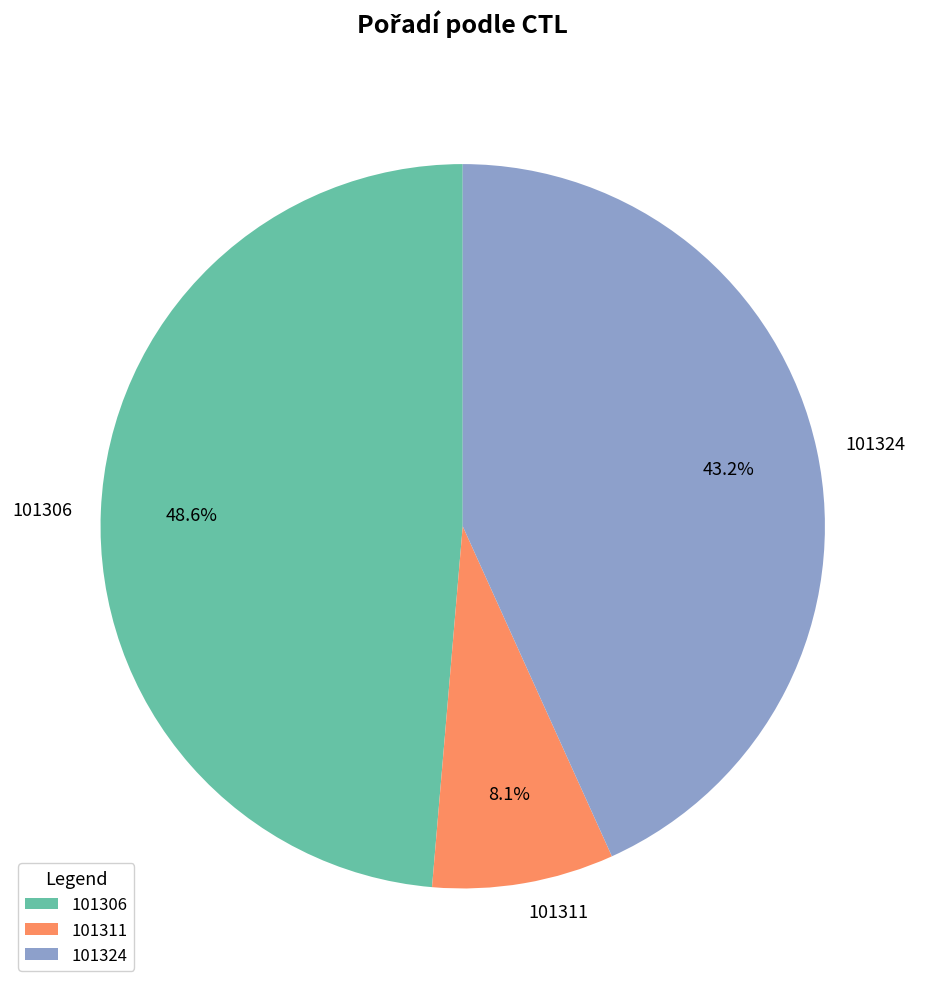

Is 101311 the majority of the pie?

No